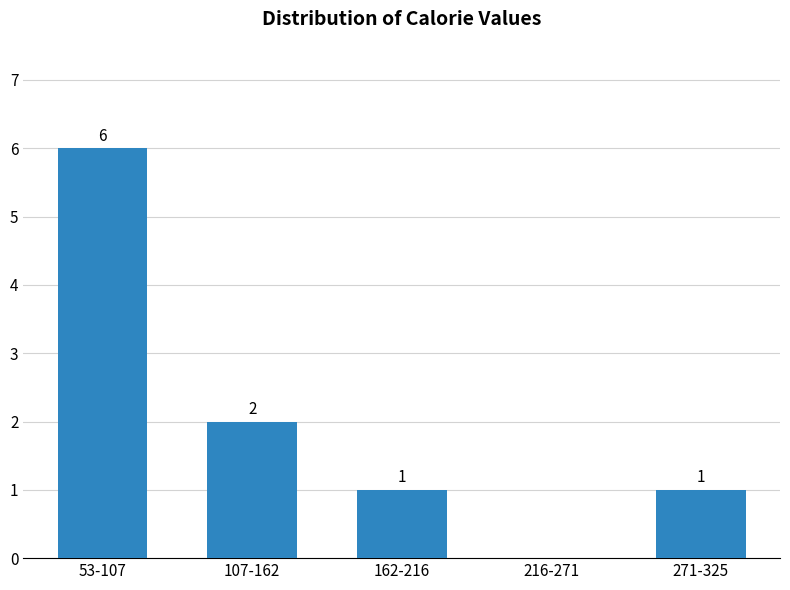

Reading left to right, transcribe all the data shown in this chart.

53-107=6	107-162=2	162-216=1	216-271=0	271-325=1